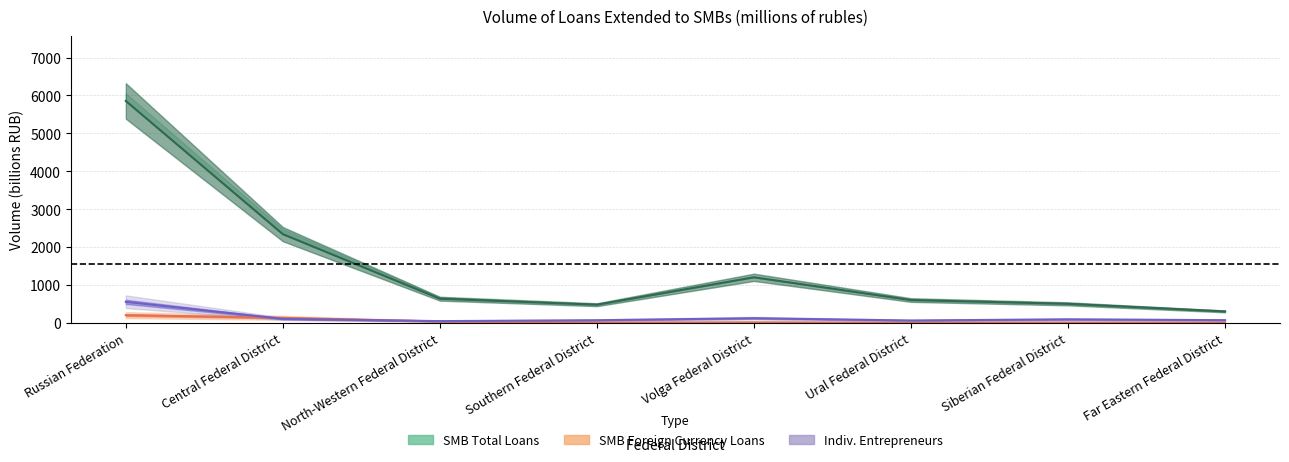

At which category does the data reach its first local peak?

Volga Federal District